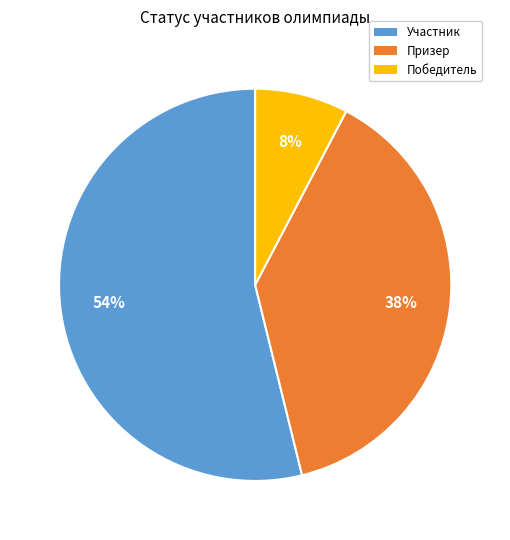

Which slice is the smallest?

Победитель